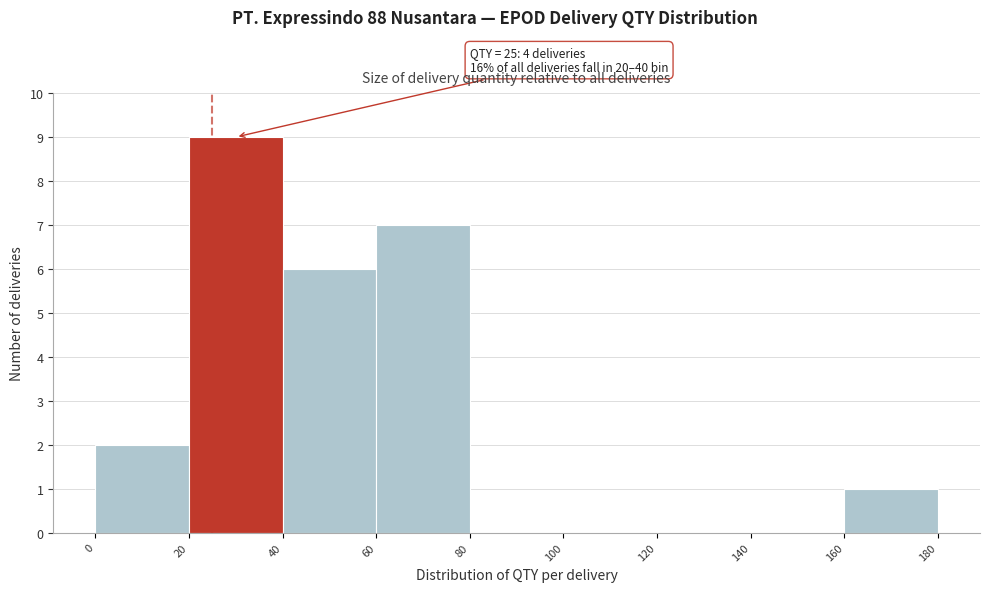

Over which range of the x-axis is the bar tallest?

20 to 40